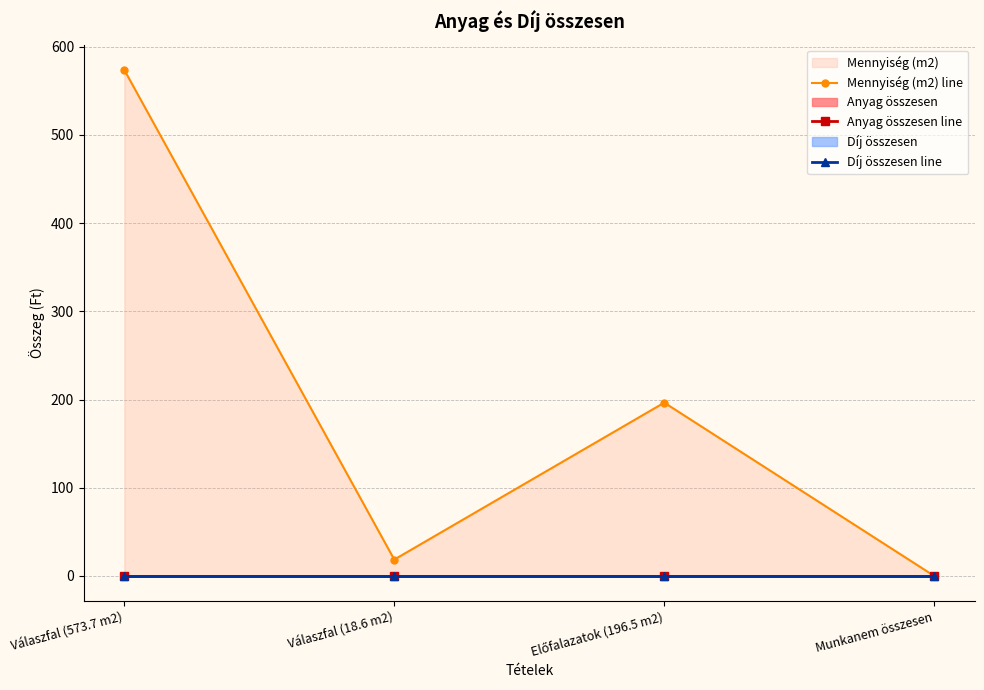

Reading left to right, what are all the values shown in this chart?

Mennyiség (m2) line: Válaszfal (573.7 m2)=573.7	Válaszfal (18.6 m2)=18.6	Előfalazatok (196.5 m2)=196.5	Munkanem összesen=0.0
Anyag összesen line: Válaszfal (573.7 m2)=0.0	Válaszfal (18.6 m2)=0.0	Előfalazatok (196.5 m2)=0.0	Munkanem összesen=0.0
Díj összesen line: Válaszfal (573.7 m2)=0.0	Válaszfal (18.6 m2)=0.0	Előfalazatok (196.5 m2)=0.0	Munkanem összesen=0.0